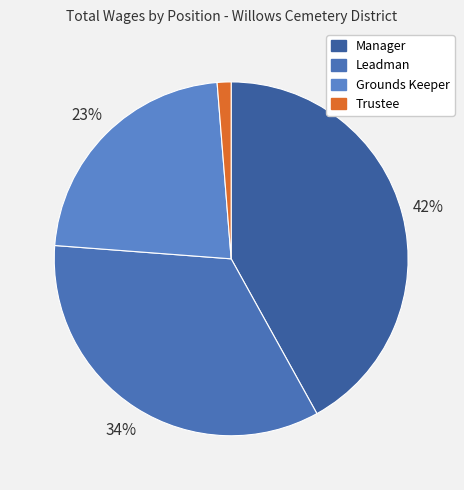

To the nearest percent, what is the combined percentage of Trustee and Grounds Keeper?

24%